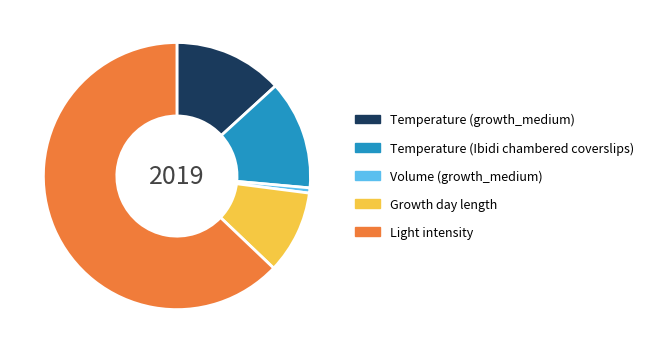

Combined, do Temperature (growth_medium) and Temperature (Ibidi chambered coverslips) account for over 50%?

No